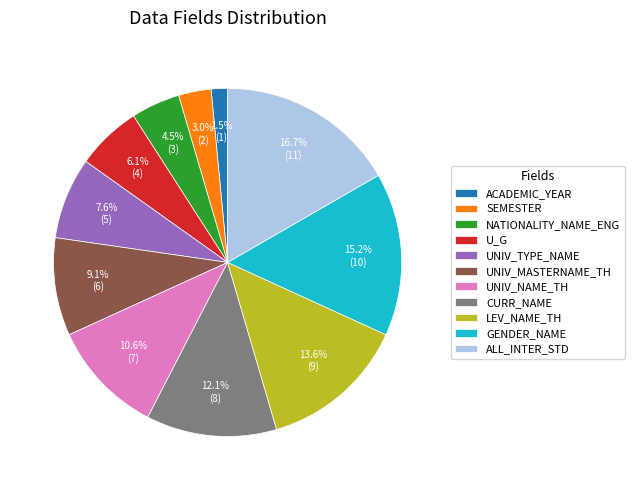

True or false: UNIV_NAME_TH accounts for 11% of the total.

True